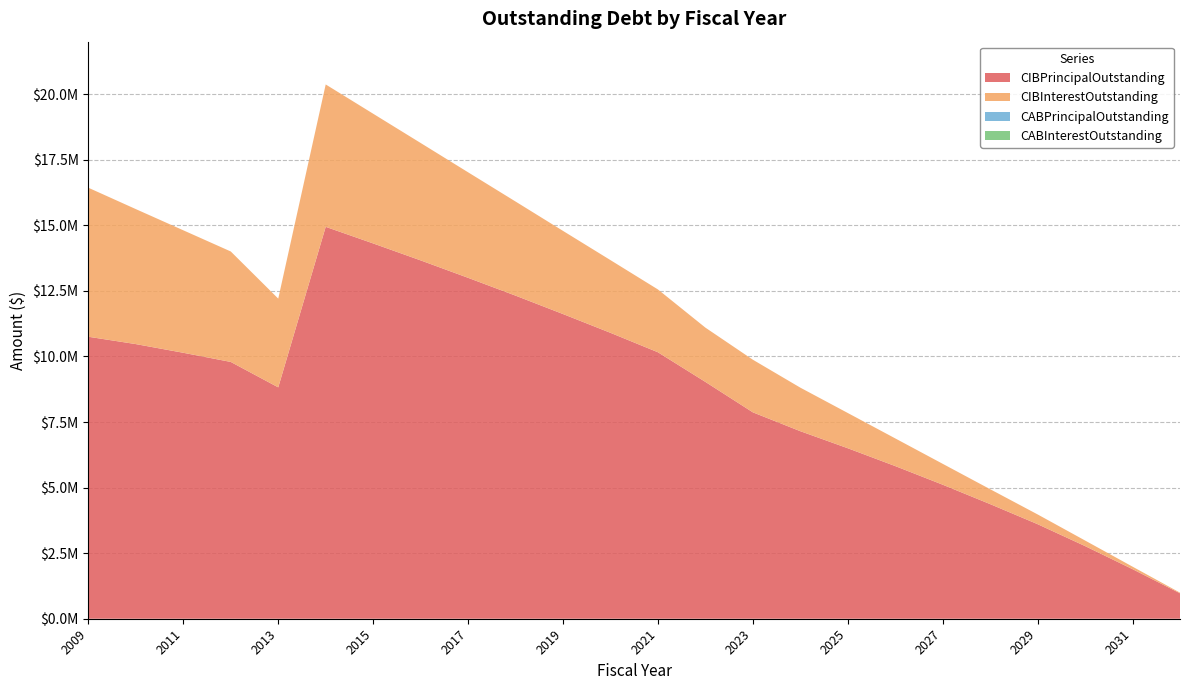

Reading left to right, extract all data points from this chart.

CIBPrincipalOutstanding: 10750000.0	10470000.0	10139000.0	9790000.0	8821000.0	14941000.0	14308000.0	13662000.0	12997000.0	12318000.0	11616000.0	10900000.0	10159000.0	9029000.0	7869000.0	7150000.0	6500000.0	5820000.0	5110000.0	4370000.0	3605000.0	2770000.0	1890000.0	970000.0
CIBInterestOutstanding: 5680696.6	5146013.1	4669421.9	4211099.4	3383273.1	5428316.2	4944808.8	4476002.5	4023188.8	3587682.5	3170000.0	2771757.5	2394631.2	2069272.5	2006095.0	1660225.0	1343650.0	1055250.0	796300.0	568050.0	371625.0	212250.0	95750.0	24250.0
CABPrincipalOutstanding: 0.0	0.0	0.0	0.0	0.0	0.0	0.0	0.0	0.0	0.0	0.0	0.0	0.0	0.0	0.0	0.0	0.0	0.0	0.0	0.0	0.0	0.0	0.0	0.0
CABInterestOutstanding: 0.0	0.0	0.0	0.0	0.0	0.0	0.0	0.0	0.0	0.0	0.0	0.0	0.0	0.0	0.0	0.0	0.0	0.0	0.0	0.0	0.0	0.0	0.0	0.0